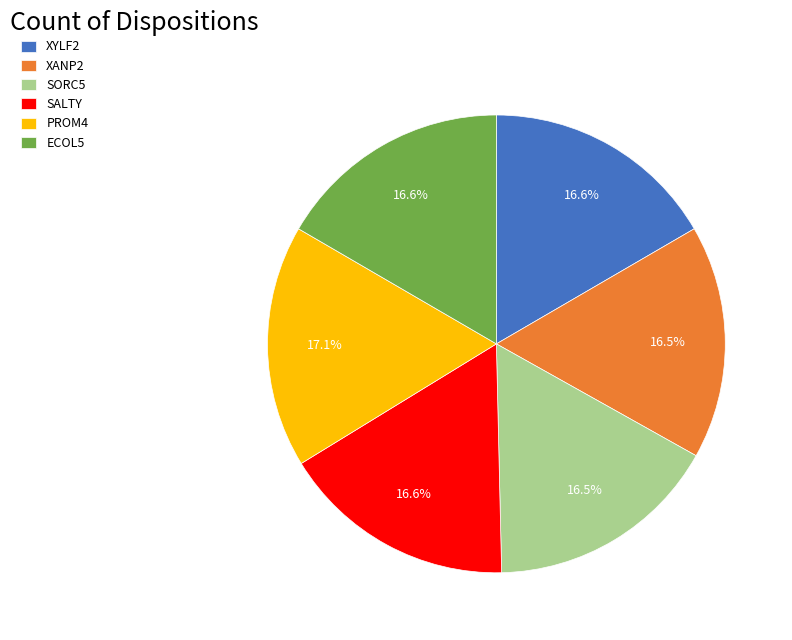

Which slice is the largest?

PROM4